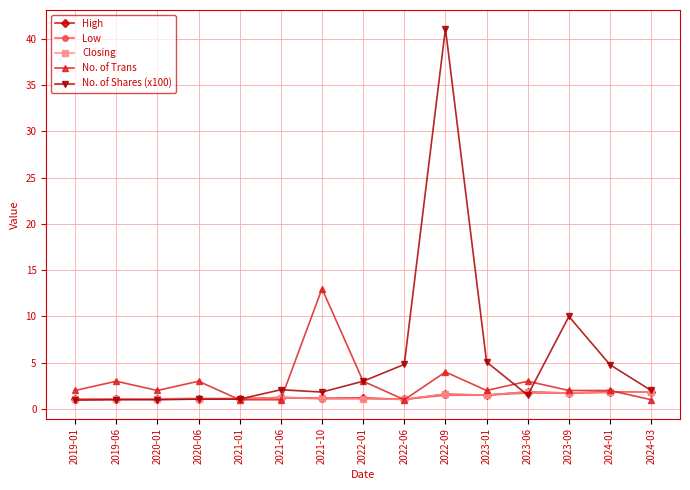

Which series has the widest spread of values?

No. of Shares (x100)